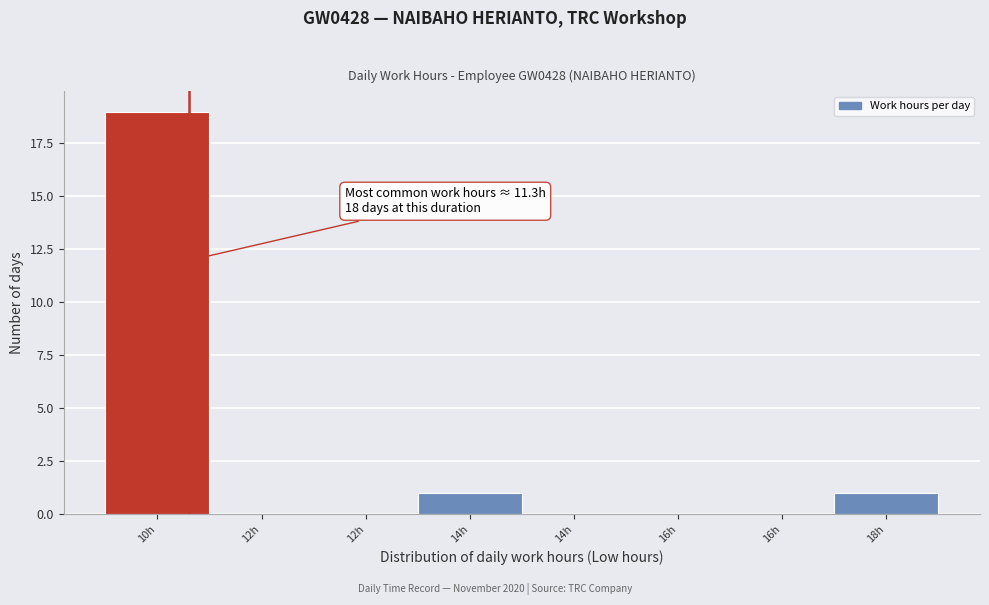

How many categories are shown in the chart?

8